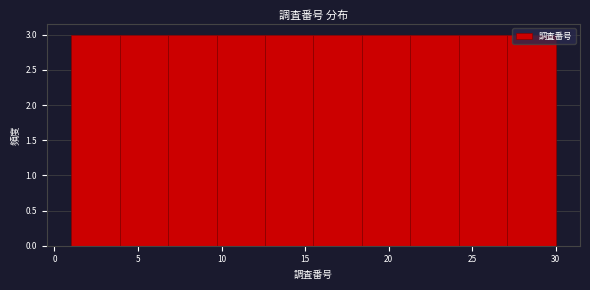

What is the height of the bar covering 12.6 to 15.5 on the x-axis? Neither the bar edges nor the heights are printed on the chart, so give them approximately, as read against the axes.

3